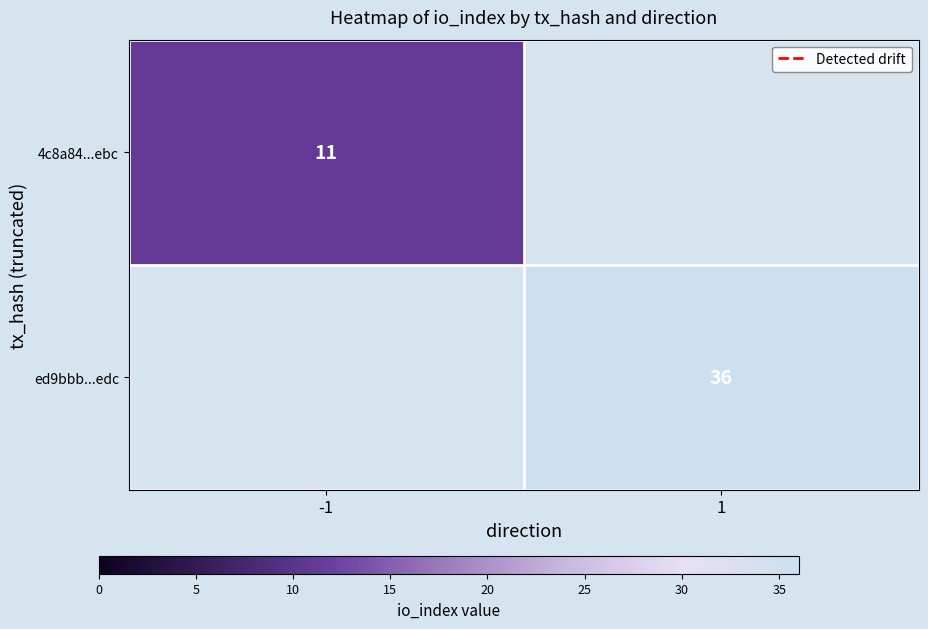

The ed9bbb...edc series shows 36 at 1. True or false?

True